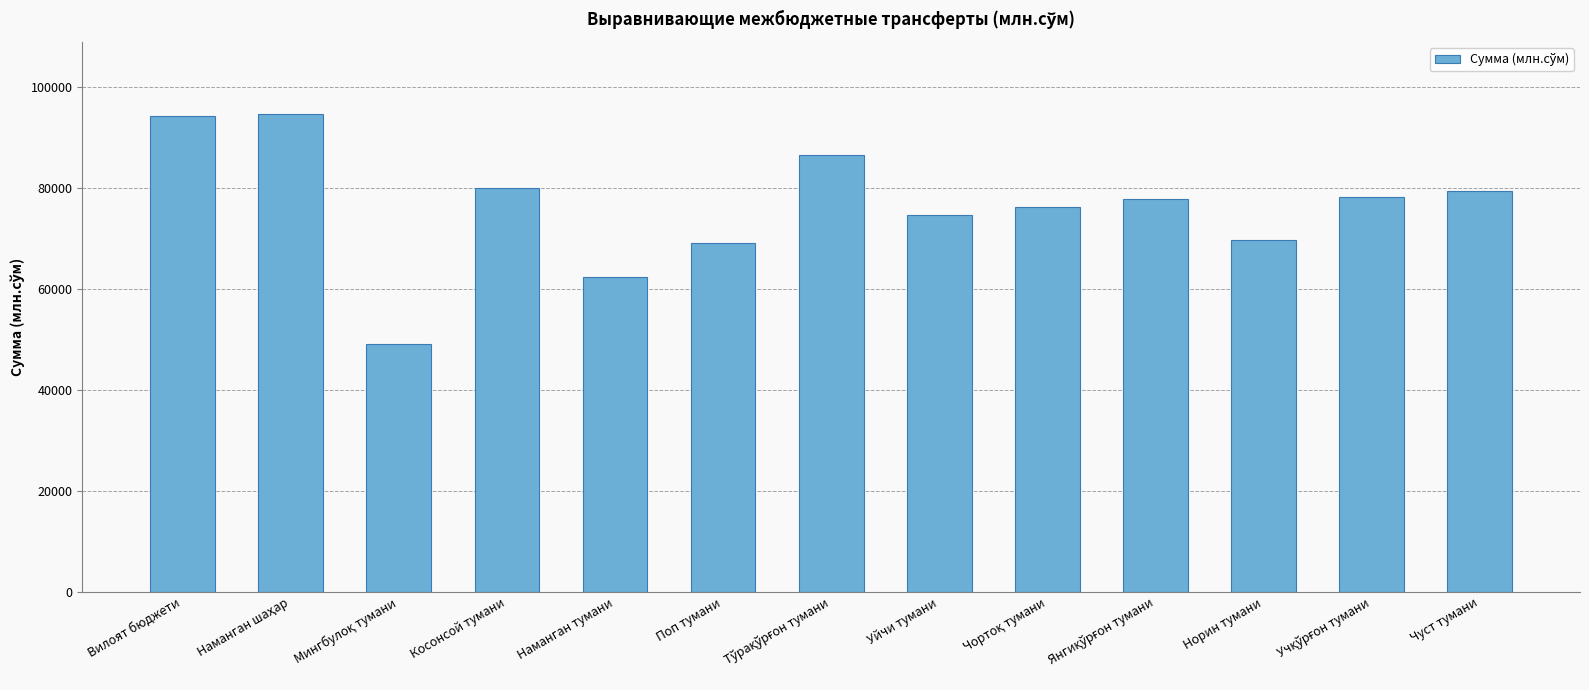

How many bars are there in total?

13